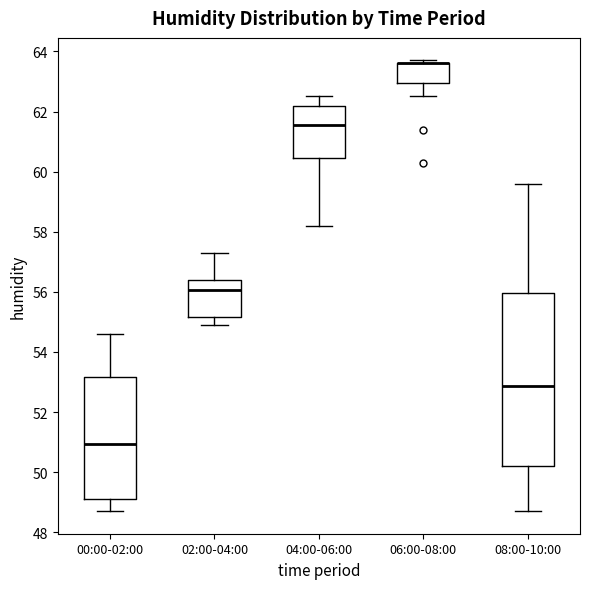

Reading left to right, transcribe this box plot: for each box, give where its median line is, the range the box spans, and where its two whiskers end, as read against the y-axis. The values are not printed on the chart, so give them approximately, as read against the axis.

00:00-02:00: median 51.0, box 49.2 to 53.2, whiskers 48.8 to 54.6
02:00-04:00: median 56.0, box 55.2 to 56.4, whiskers 55.0 to 57.4
04:00-06:00: median 61.6, box 60.4 to 62.2, whiskers 58.2 to 62.6
06:00-08:00: median 63.6 (drawn on the box's upper edge), box 63.0 to 63.6, whiskers 62.6 to 63.8
08:00-10:00: median 52.8, box 50.2 to 56.0, whiskers 48.8 to 59.6